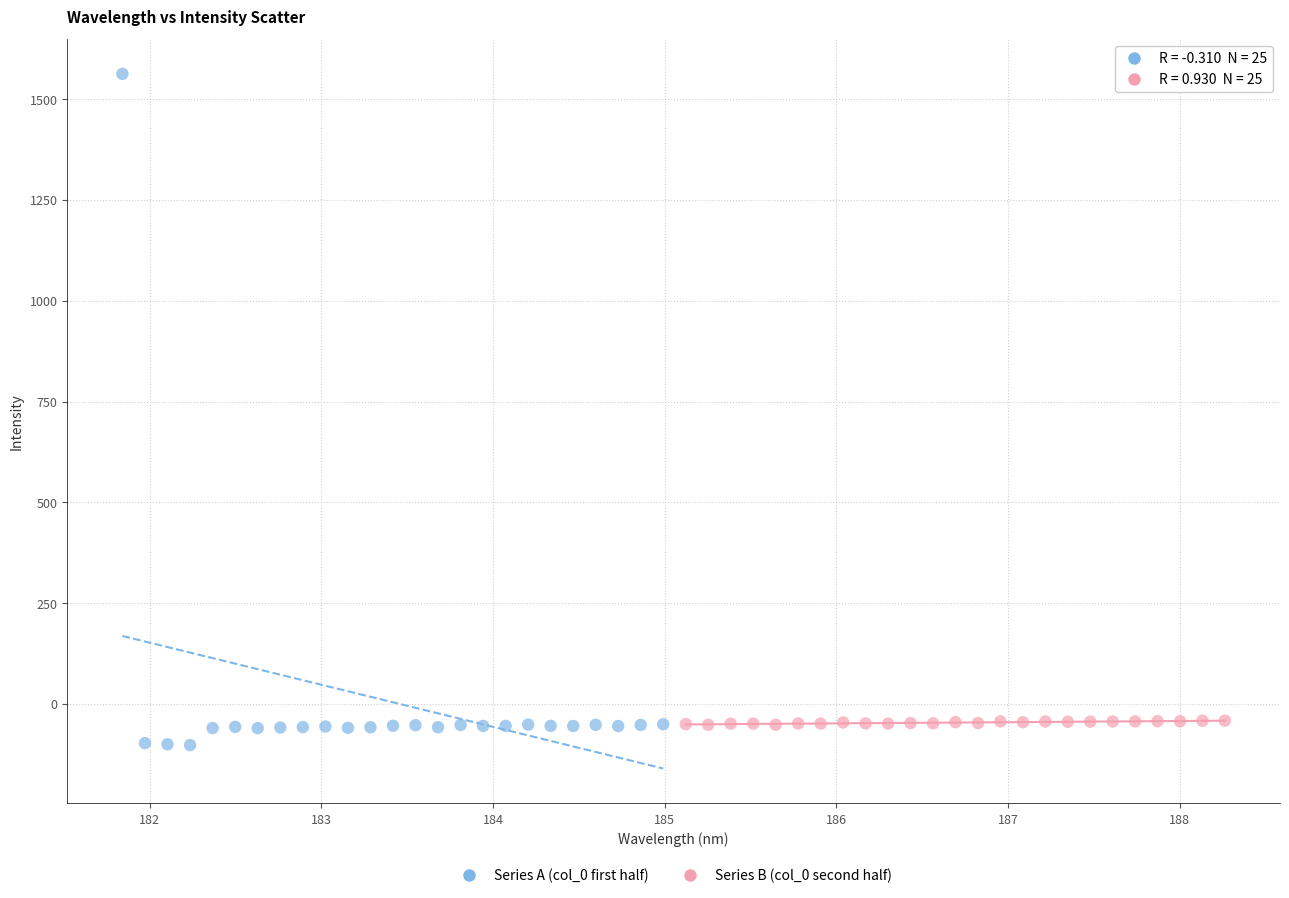

Which series has the largest Y range (max minus min)?

Series A (col_0 first half)